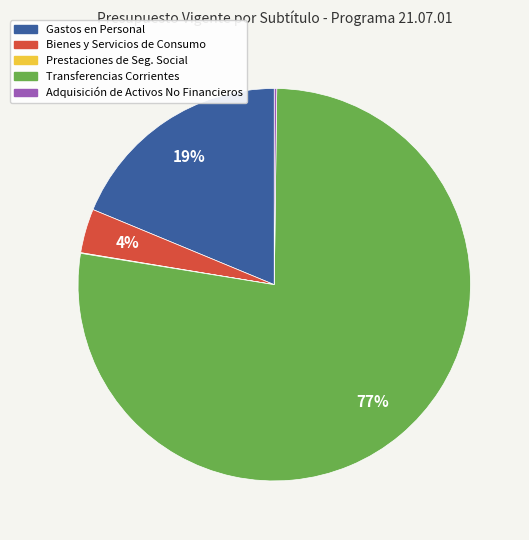

To the nearest percent, what is the average slice percentage?

20%